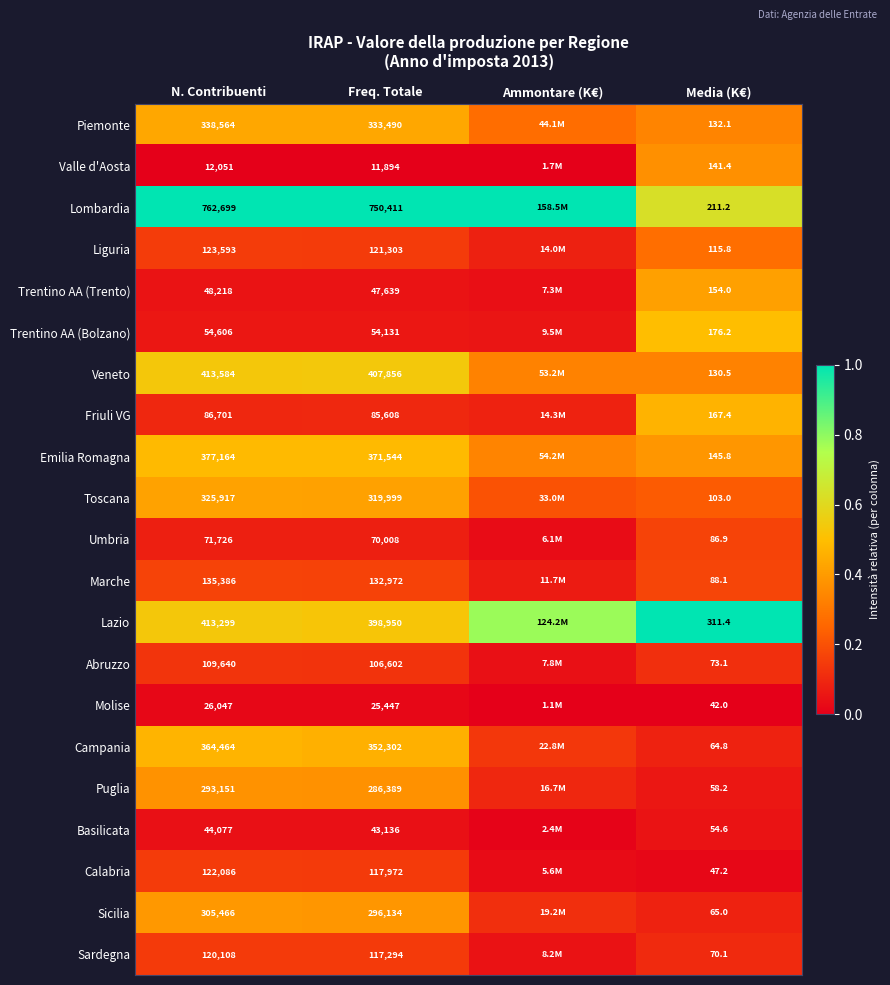

Rank the series at N. Contribuenti from highest to lowest value.

Lombardia, Veneto, Lazio, Emilia Romagna, Campania, Piemonte, Toscana, Sicilia, Puglia, Marche, Liguria, Calabria, Sardegna, Abruzzo, Friuli VG, Umbria, Trentino AA (Bolzano), Trentino AA (Trento), Basilicata, Molise, Valle d'Aosta